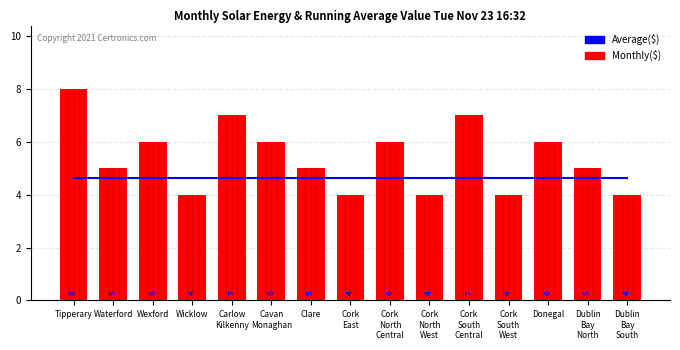

What is the value of the Fianna Fail bar at the 12th from the left?

4.0